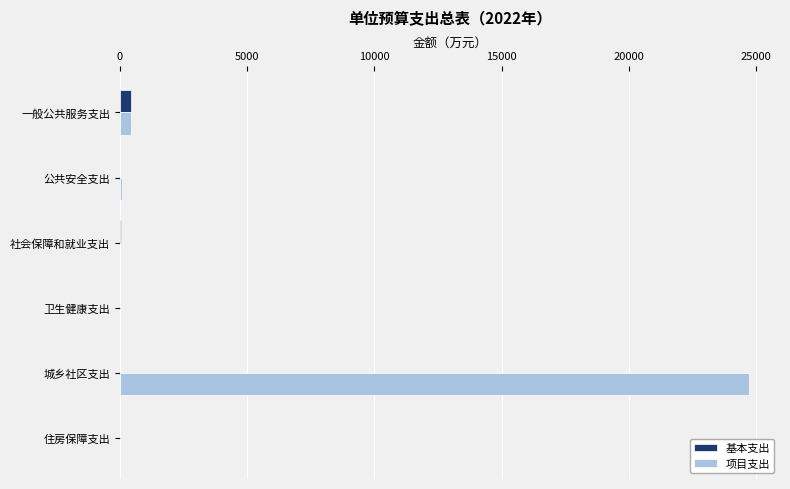

Is it true that 基本支出 equals 0.0 at 城乡社区支出?

True